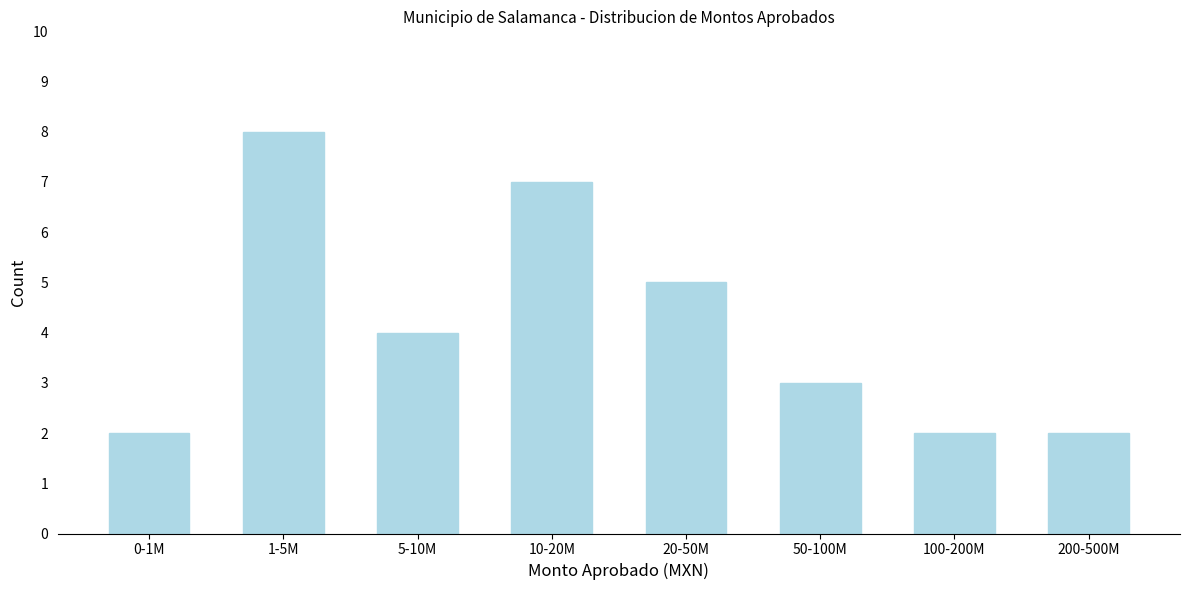

Reading left to right, extract all data points from this chart.

0-1M=2	1-5M=8	5-10M=4	10-20M=7	20-50M=5	50-100M=3	100-200M=2	200-500M=2